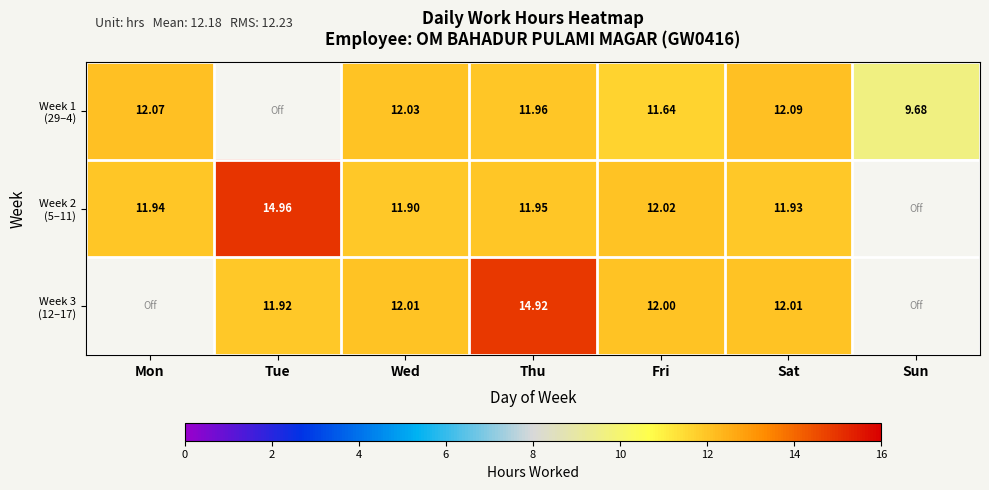

At how many categories does at least one series exceed 13?

2